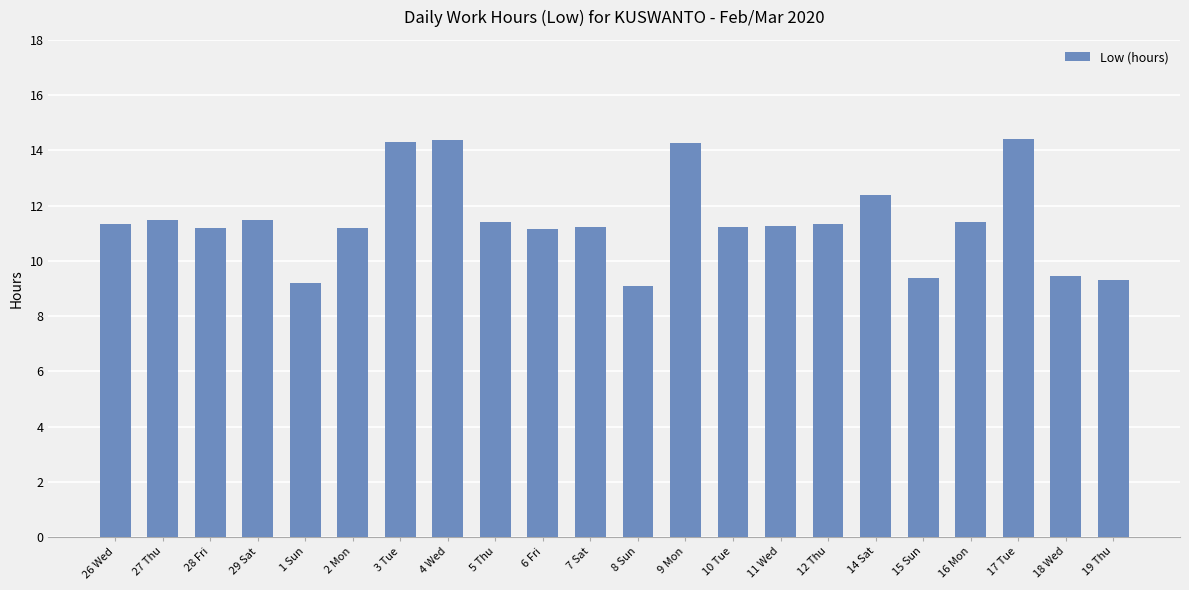

What is the label of the 14th bar from the left?

10 Tue